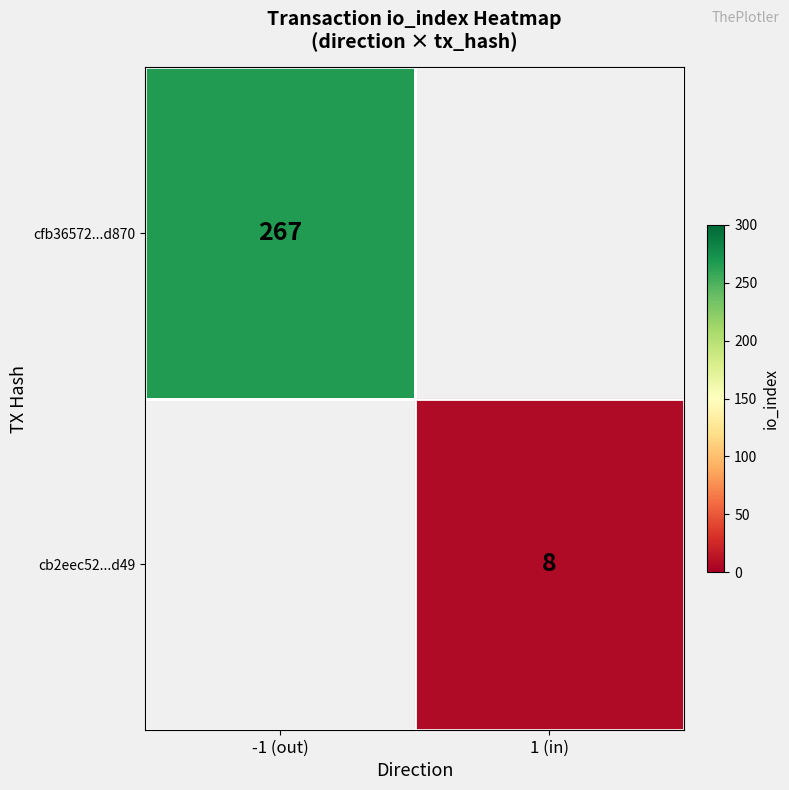

True or false: cfb36572...d870 has a value of 267 at -1 (out).

True